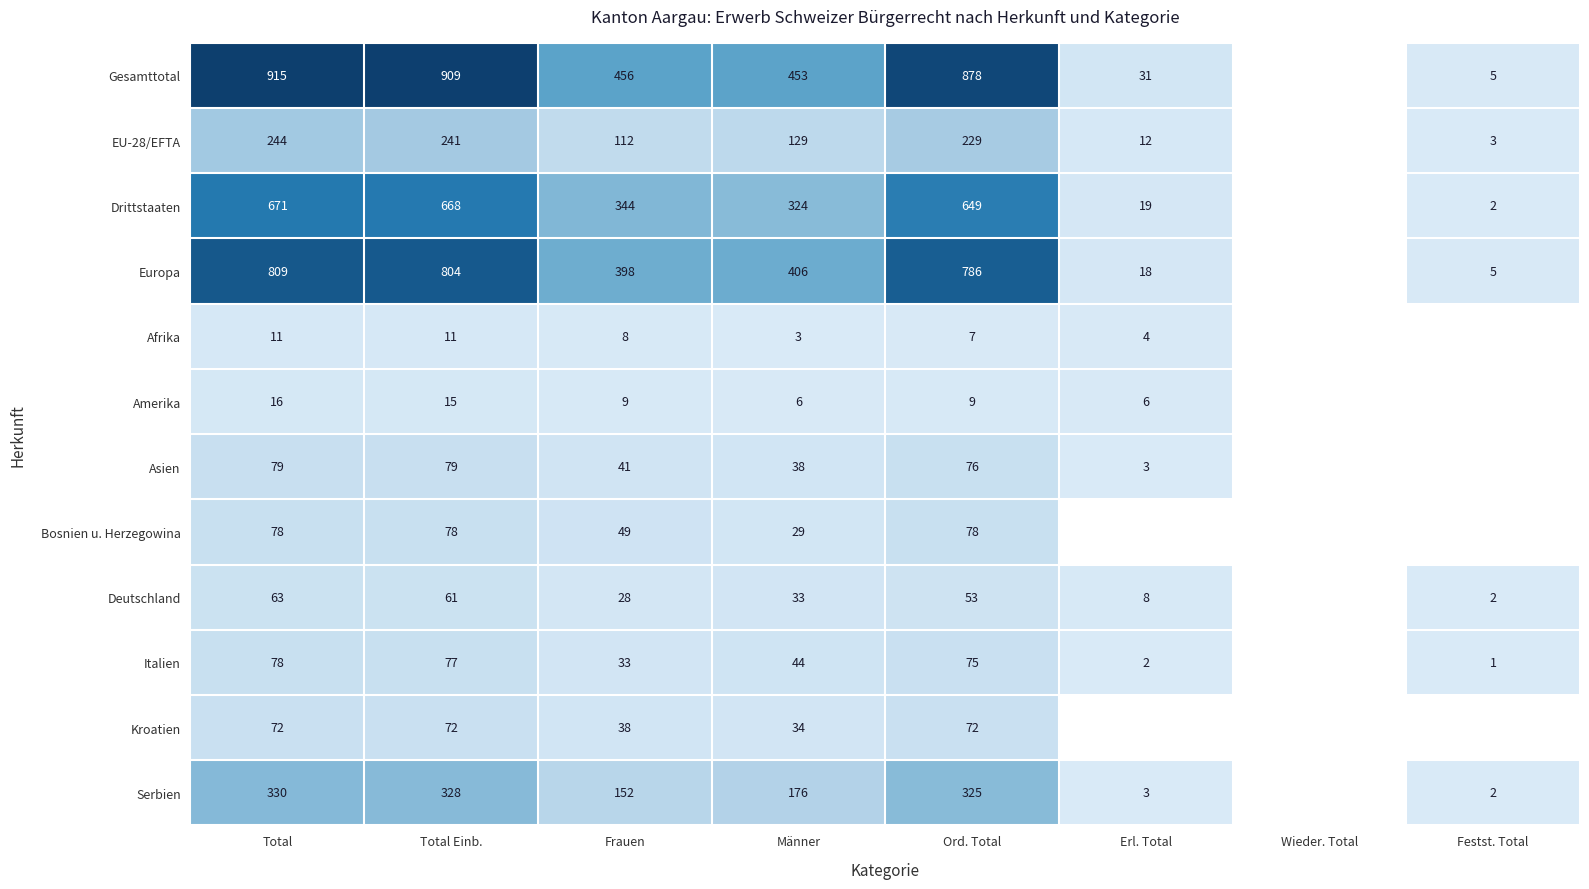

What is the difference between the Drittstaaten values at Frauen and Total Einb.?

324